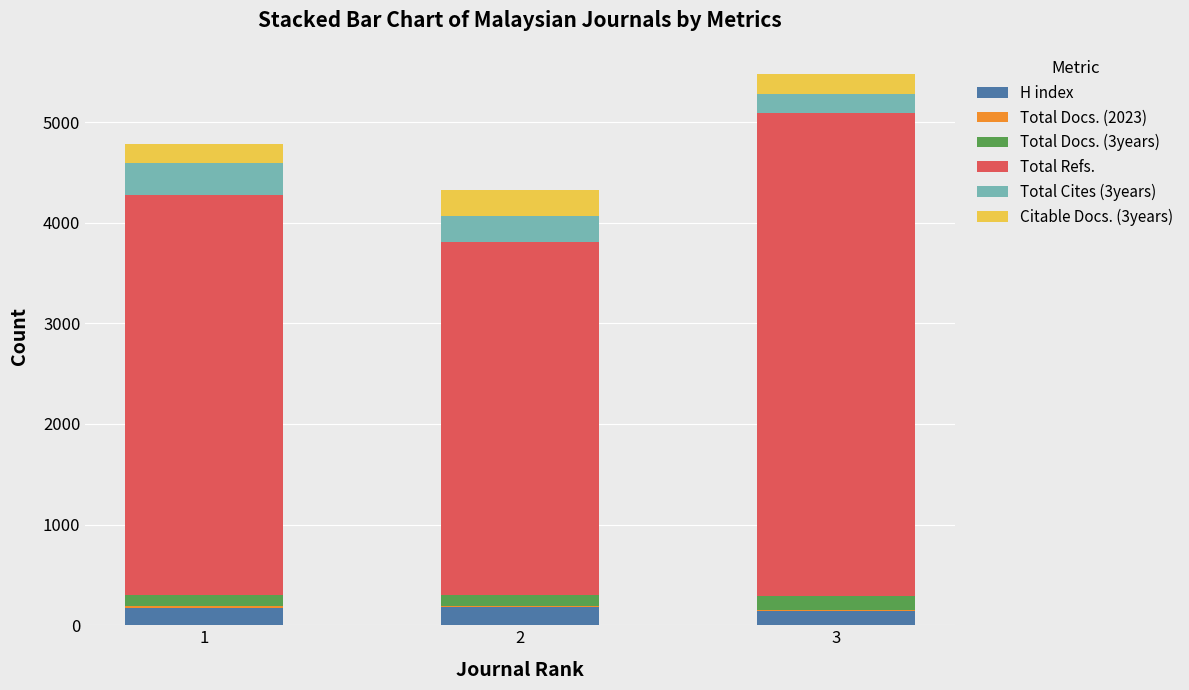

The value of H index at 2 is 181. True or false?

True